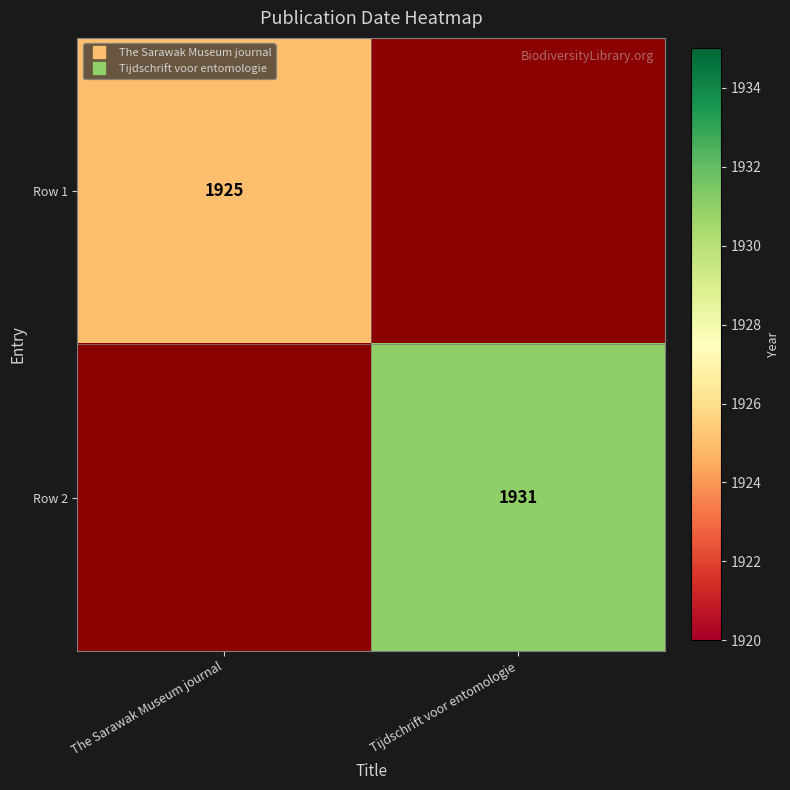

How many data points in Row 2 are less than 1931?

1